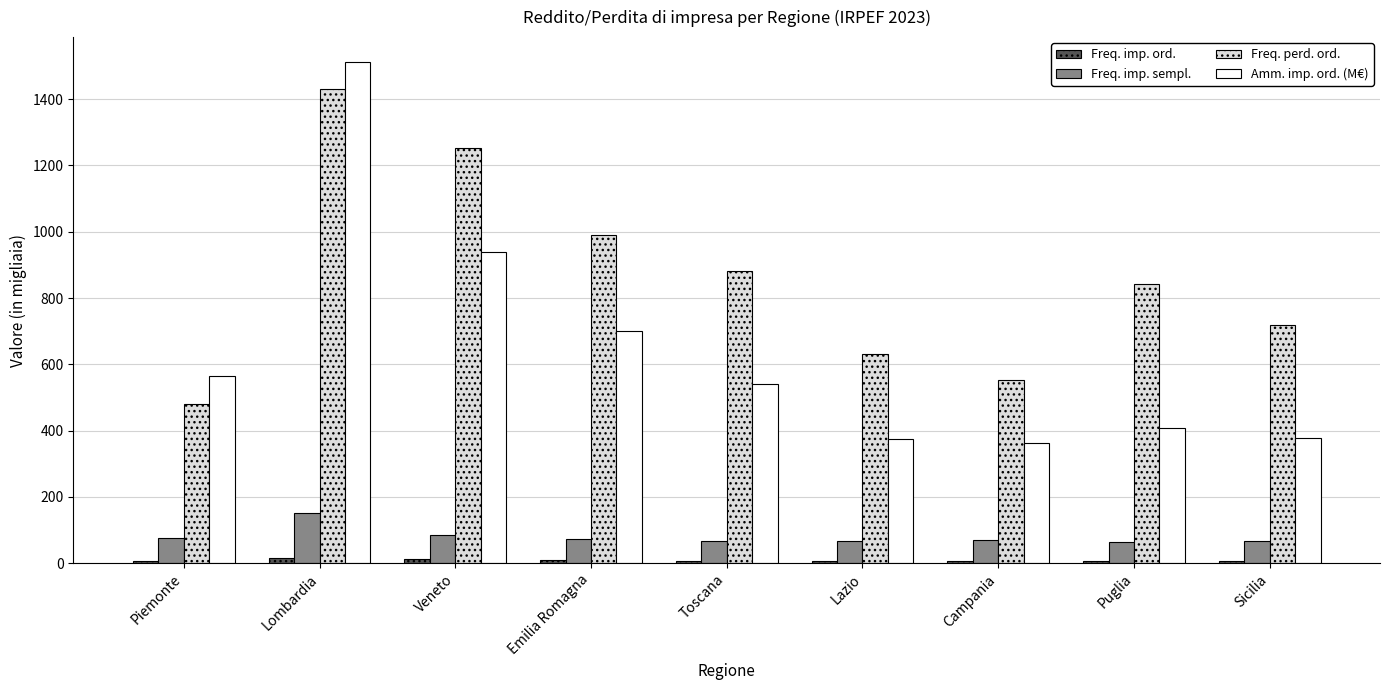

What is the difference between the maximum and minimum values in the Freq. imp. sempl. series?

87.6